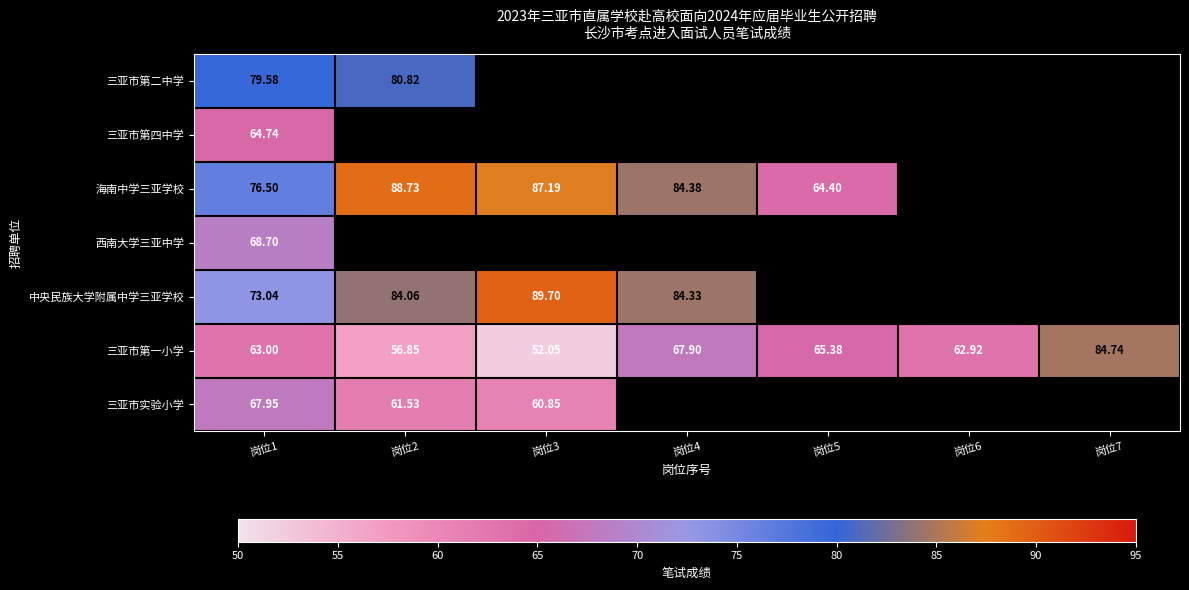

At which label does 三亚市第一小学 first exceed 63?

岗位4